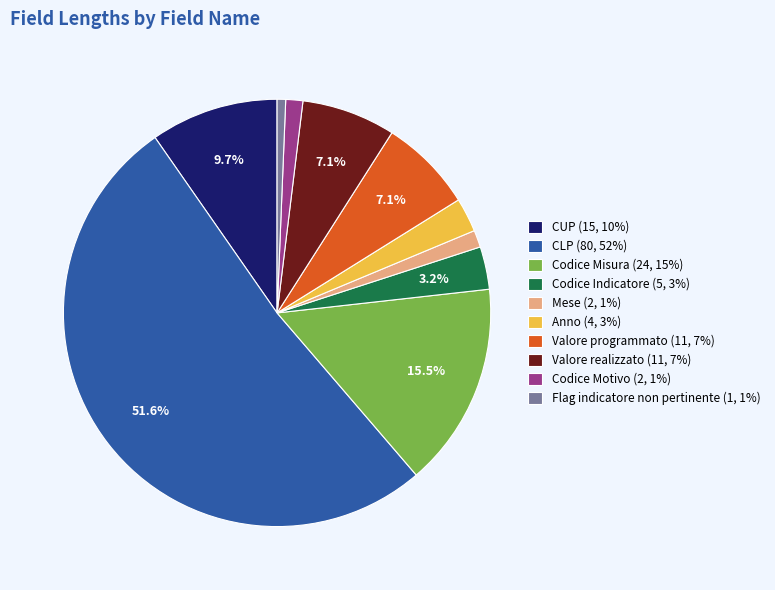

Is CLP the majority of the pie?

Yes